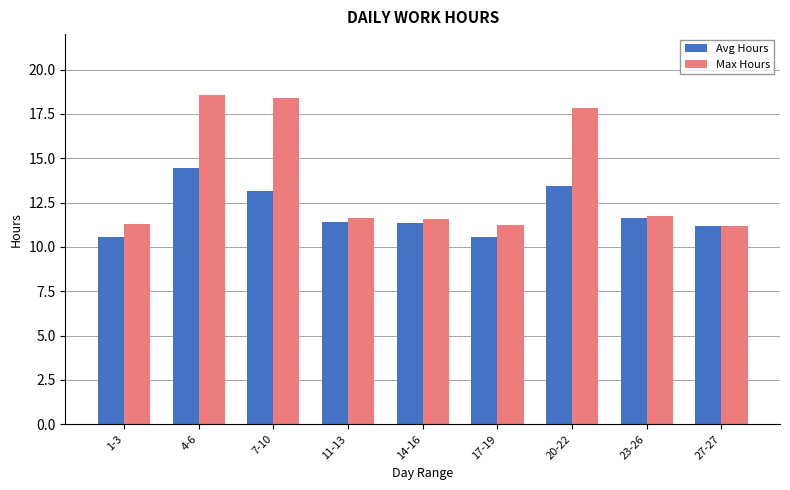

At which category is the sum across all series the highest?

4-6